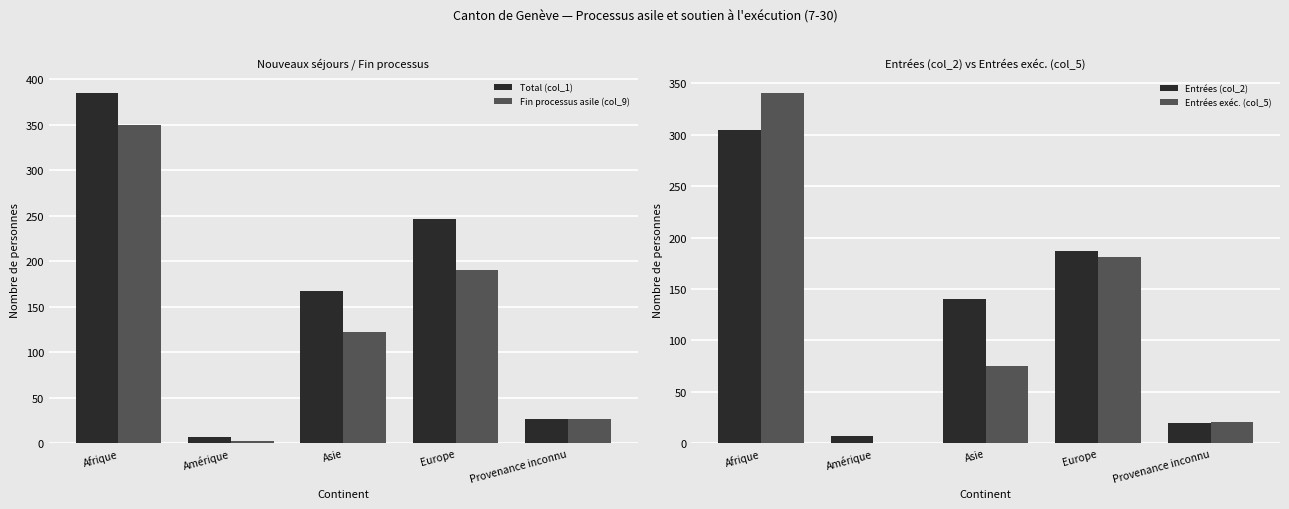

What is the value of the Fin processus asile (col_9) bar at the 1st from the left?

349